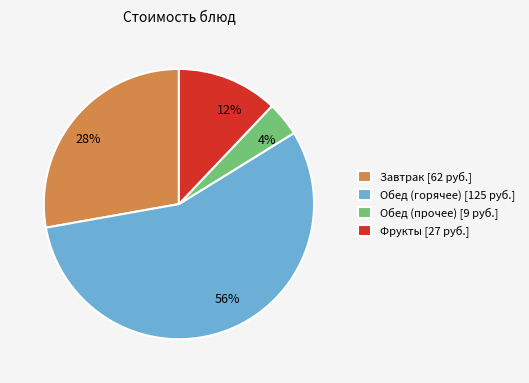

To the nearest percent, what portion does 12% represent?

12%